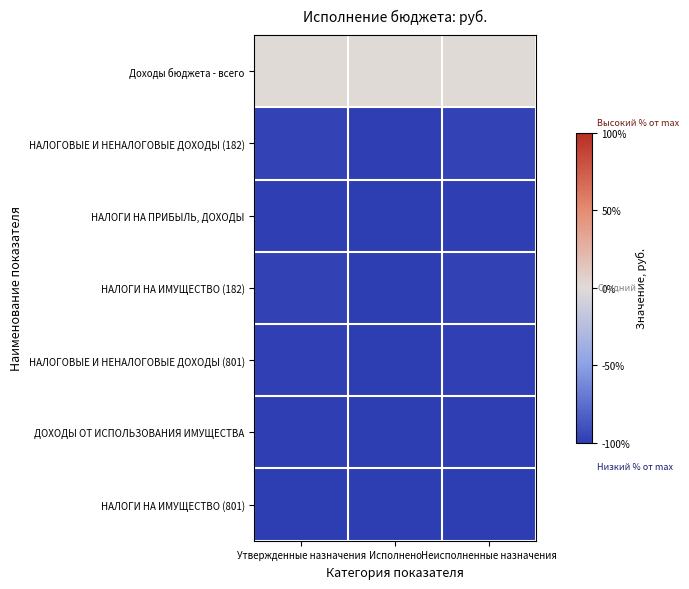

Reading right to left, extract all data points from this chart.

Доходы бюджета - всего: Неисполненные назначения=0.0	Исполнено=0.0	Утвержденные назначения=0.0
НАЛОГОВЫЕ И НЕНАЛОГОВЫЕ ДОХОДЫ (182): Неисполненные назначения=-96.4	Исполнено=-98.7	Утвержденные назначения=-96.7
НАЛОГИ НА ПРИБЫЛЬ, ДОХОДЫ: Неисполненные назначения=-99.1	Исполнено=-99.4	Утвержденные назначения=-99.1
НАЛОГИ НА ИМУЩЕСТВО (182): Неисполненные назначения=-97.4	Исполнено=-99.3	Утвержденные назначения=-97.6
НАЛОГОВЫЕ И НЕНАЛОГОВЫЕ ДОХОДЫ (801): Неисполненные назначения=-98.0	Исполнено=-99.4	Утвержденные назначения=-98.2
ДОХОДЫ ОТ ИСПОЛЬЗОВАНИЯ ИМУЩЕСТВА: Неисполненные назначения=-98.6	Исполнено=-99.4	Утвержденные назначения=-98.7
НАЛОГИ НА ИМУЩЕСТВО (801): Неисполненные назначения=-100.0	Исполнено=-100.0	Утвержденные назначения=-100.0